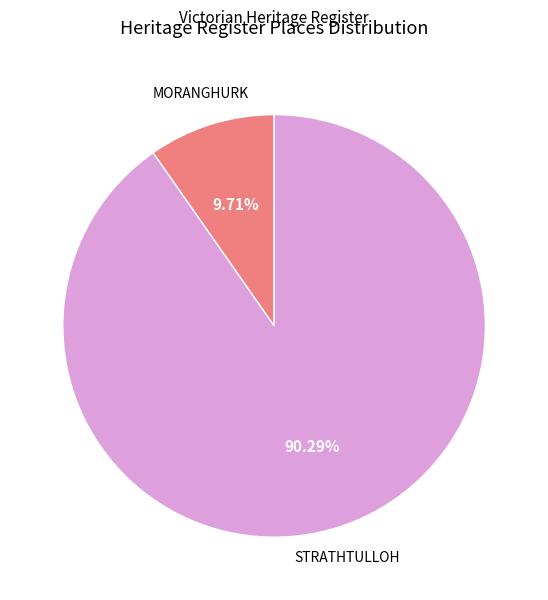

Which category has the smallest portion of the pie?

MORANGHURK